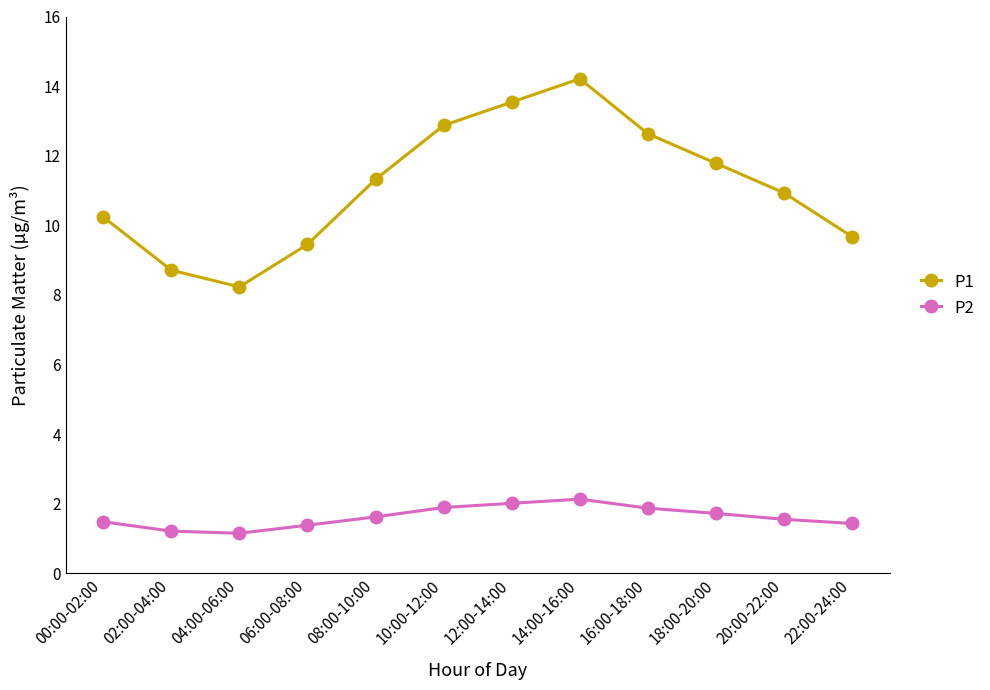

What is the difference between the P2 values at 18:00-20:00 and 02:00-04:00?

0.5